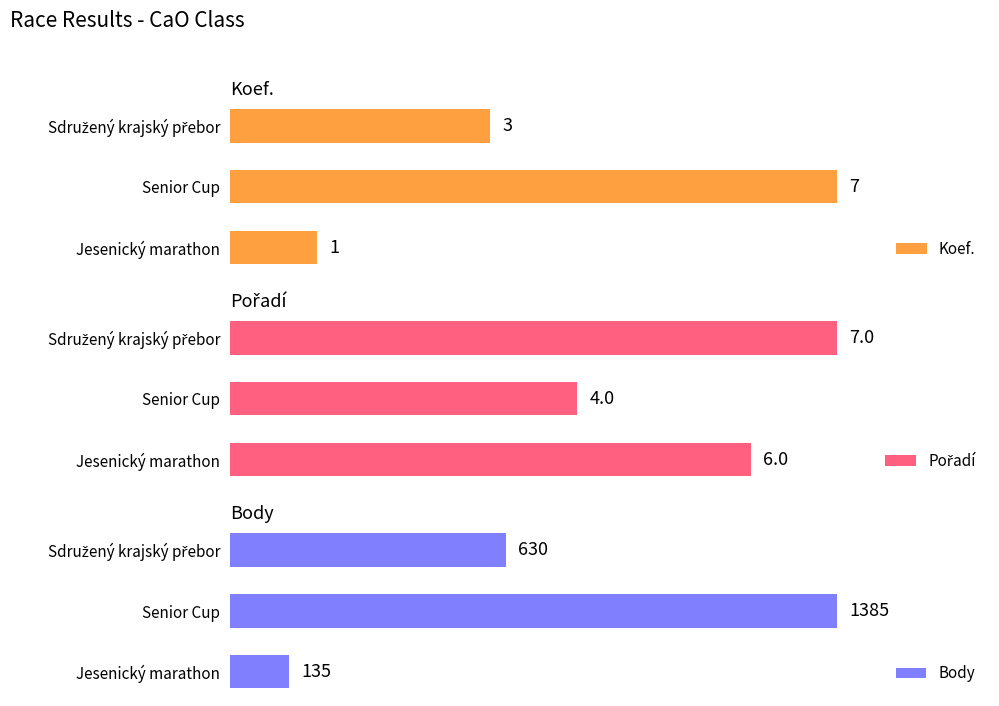

What is the value of the Pořadí bar at the 1st from the left?

6